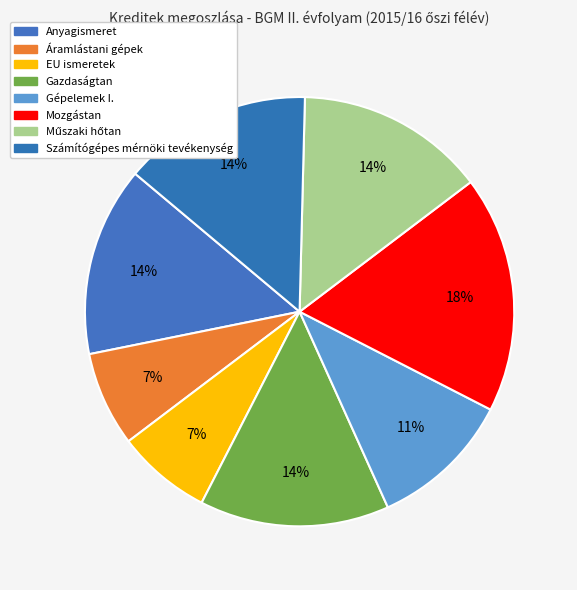

Count the number of slices in the pie.

8